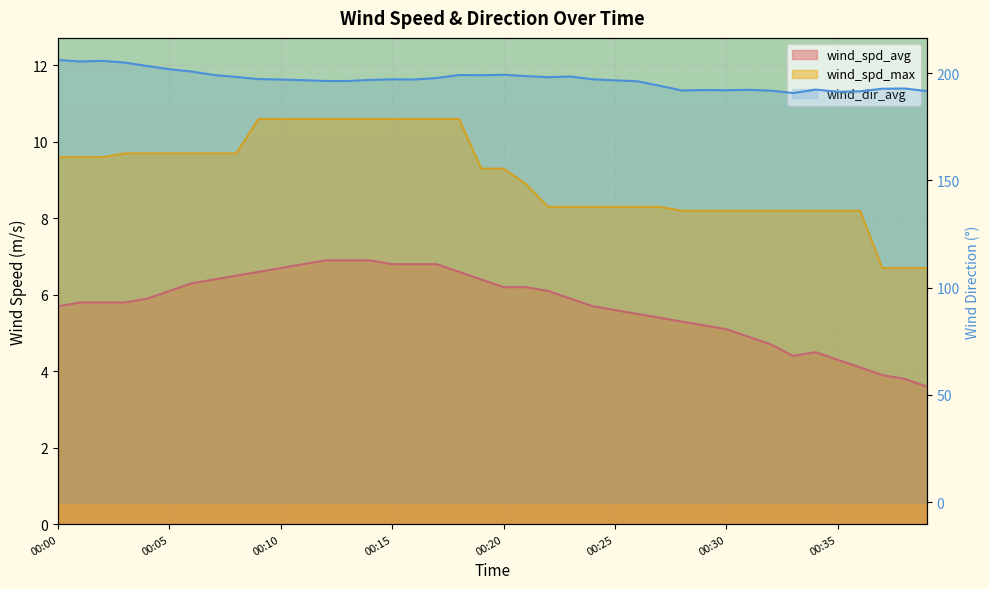

What are all the series names shown in the legend?

wind_spd_avg, wind_spd_max, wind_dir_avg